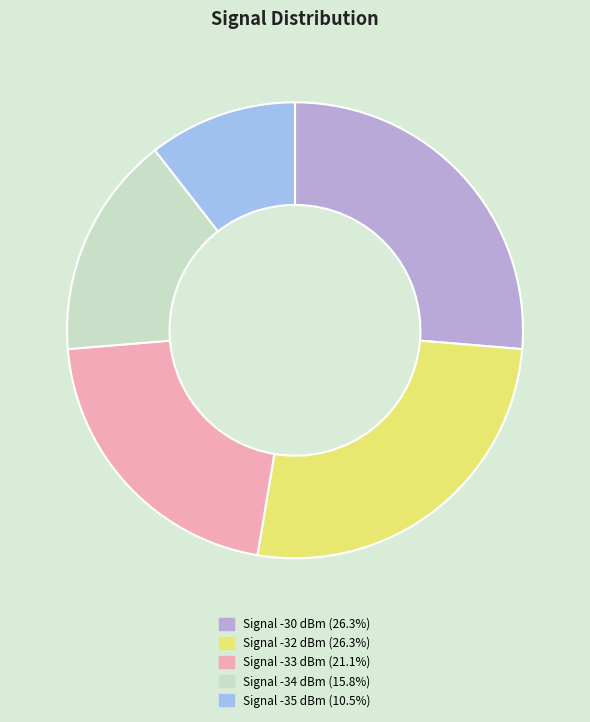

Count the number of slices in the pie.

5